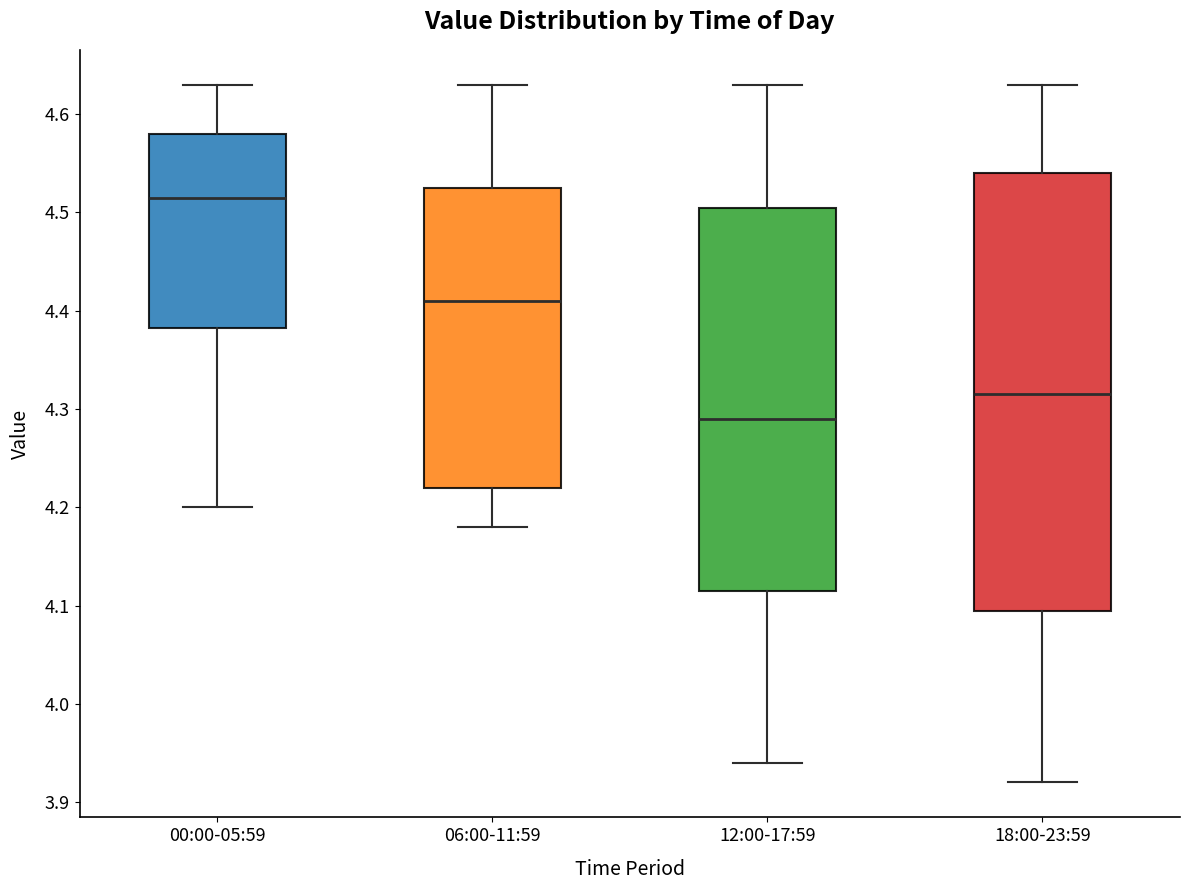

Where does the upper whisker of the box for 12:00-17:59 end on the y-axis? The values are not printed on the chart, so give them approximately, as read against the axis.

4.63